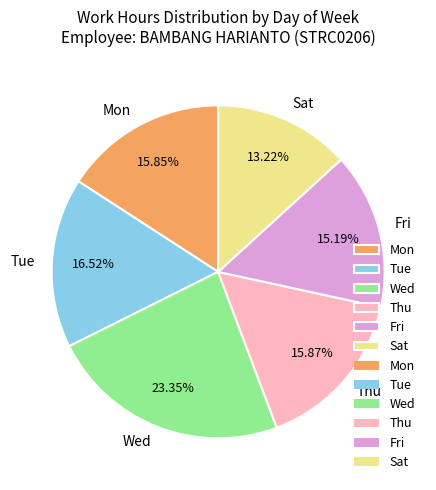

Which slice is the largest?

Wed